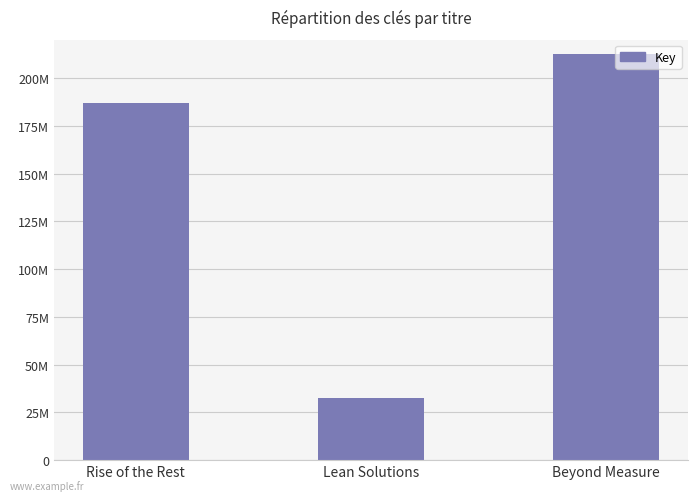

List the labels in order of value, smallest first.

Lean Solutions, Rise of the Rest, Beyond Measure